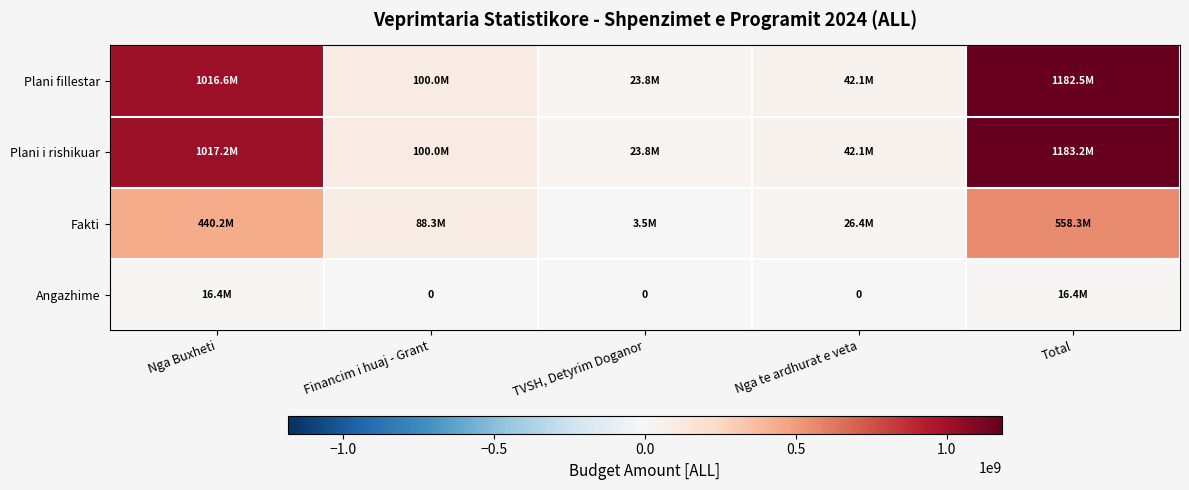

What is the maximum value shown in the chart?

1183150000.0